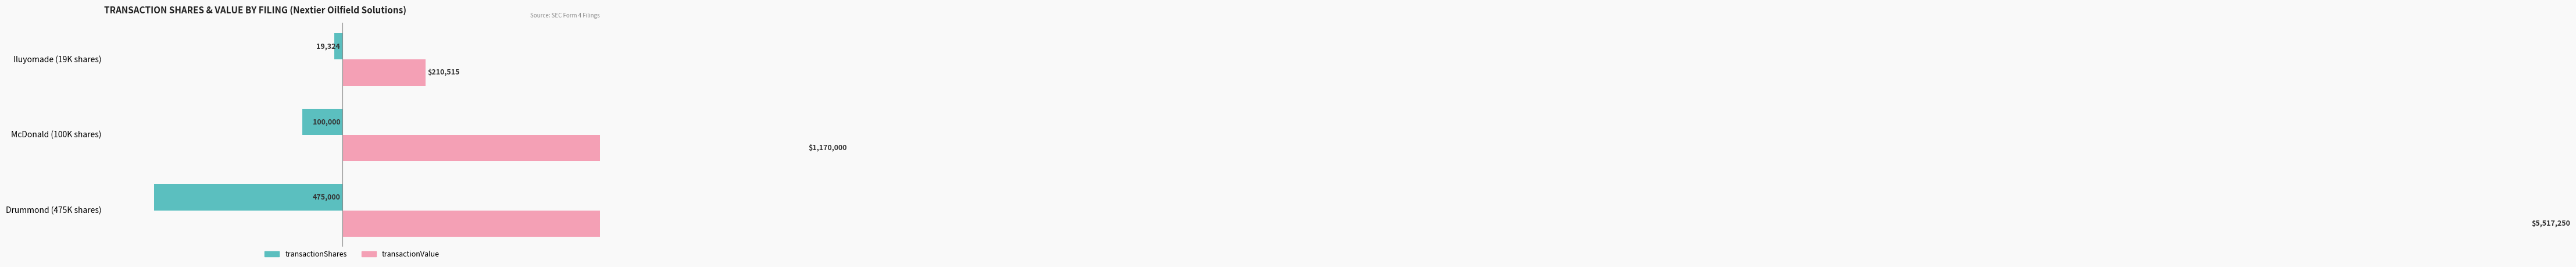

What value does the transactionShares series have at Drummond (475K shares)?

-475000